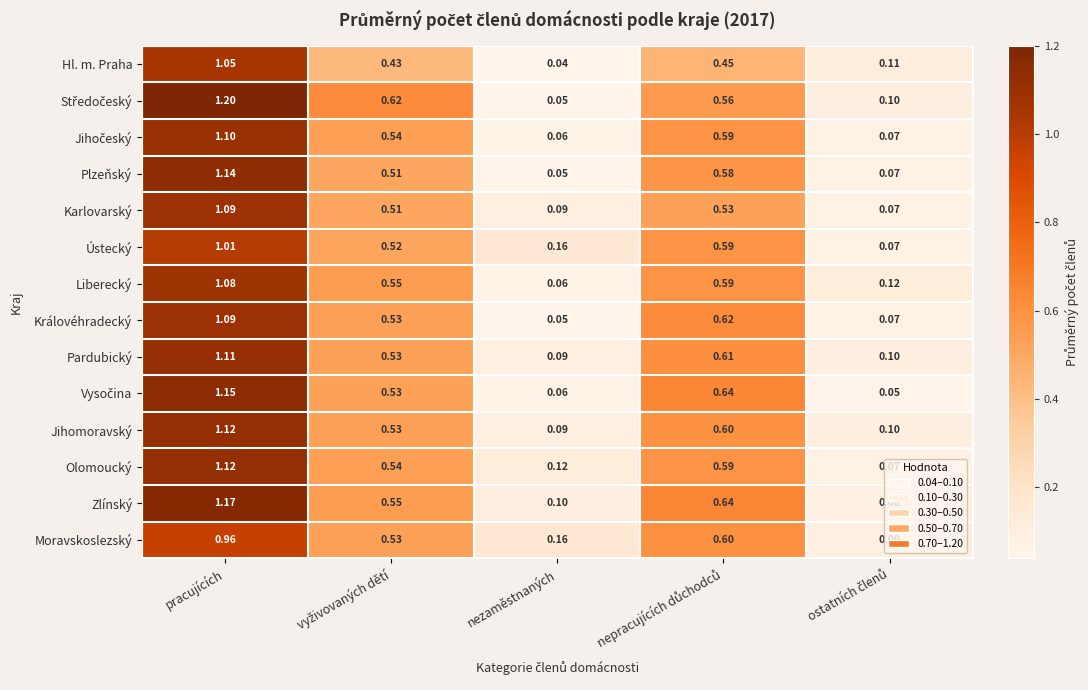

At how many categories does at least one series exceed 0?

5